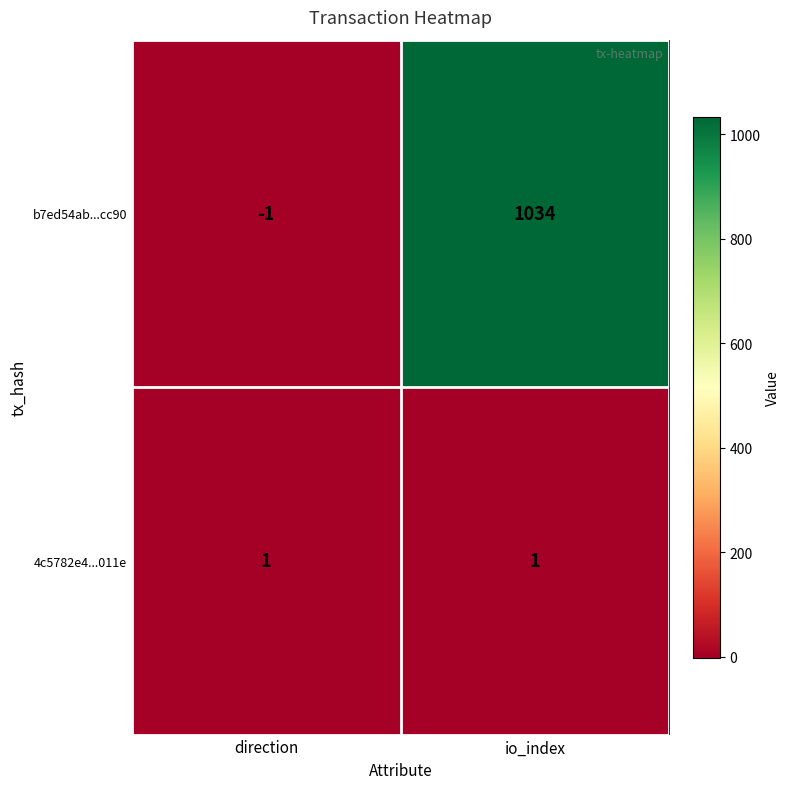

How many categories are shown in the chart?

2